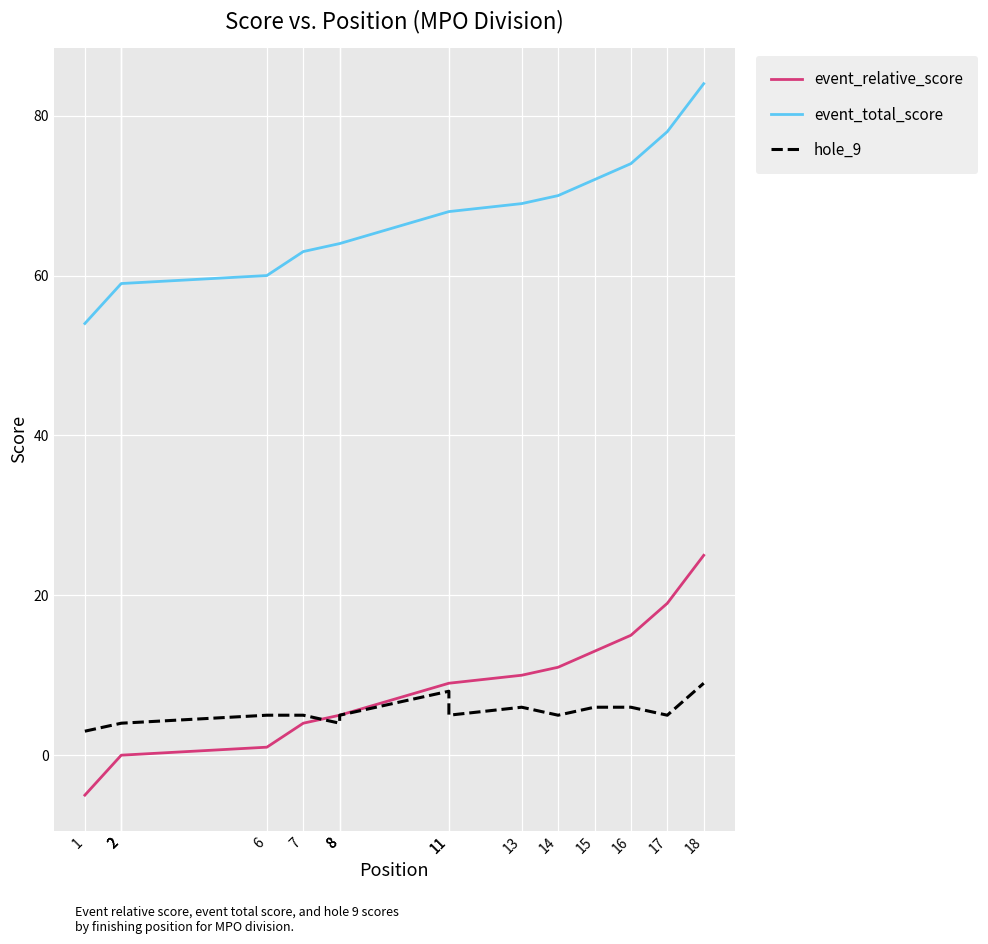

True or false: event_total_score and event_relative_score intersect in this chart.

False